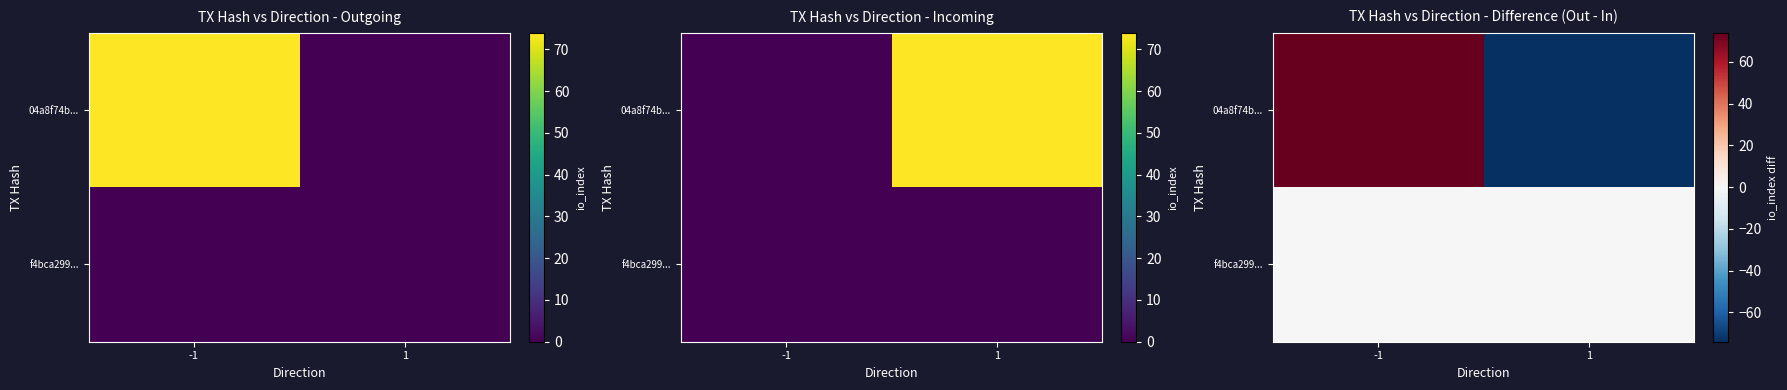

Is the value of 04a8f74b... at 1 greater than the value of f4bca299... at 1?

No